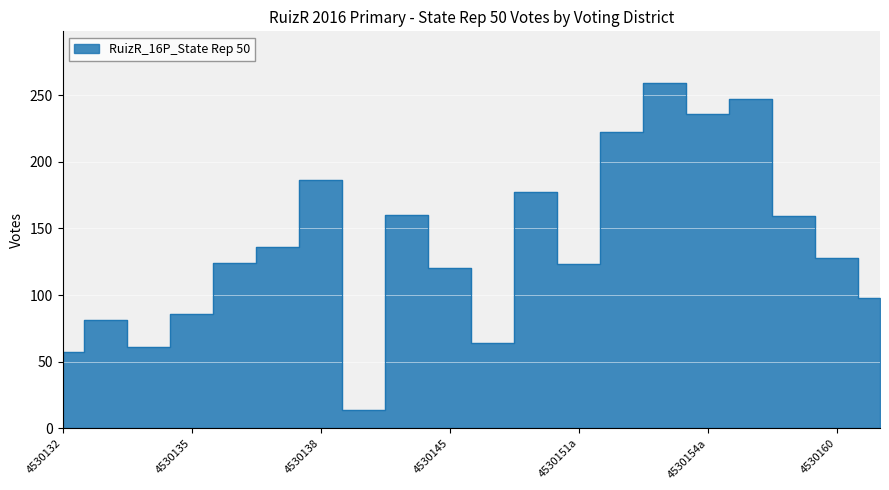

How many data points are less than 128?

10